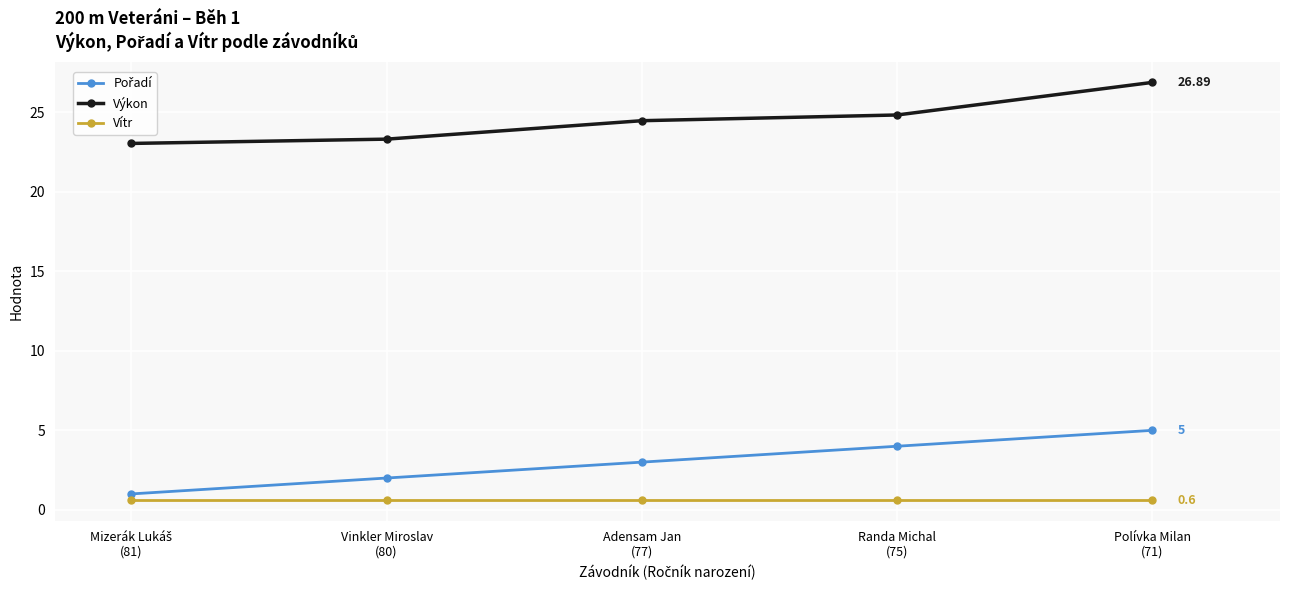

What position from the left is Polívka Milan
(71)?

5